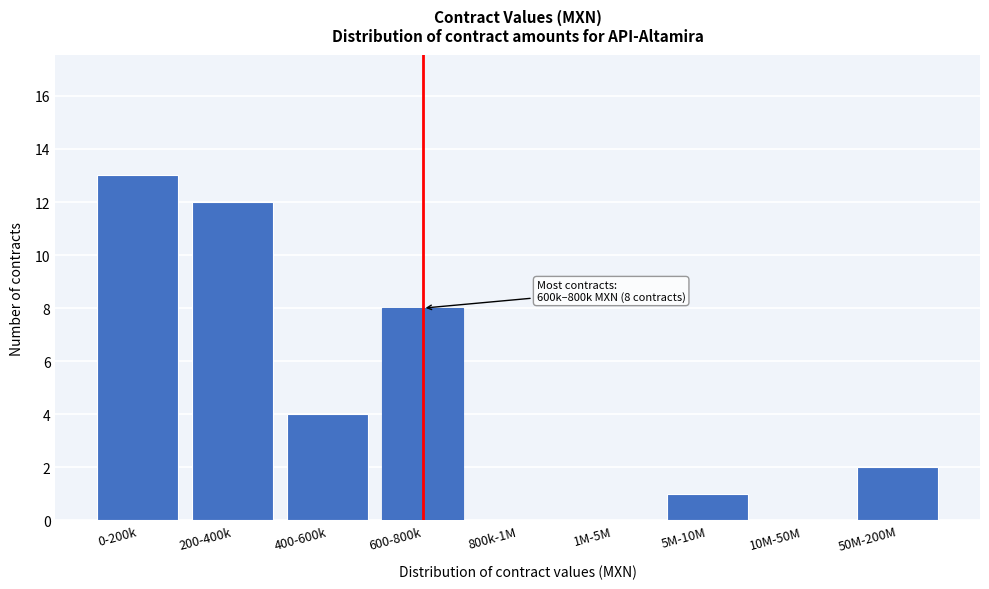

Reading left to right, list all the values displayed in this chart.

0-200k=13	200-400k=12	400-600k=4	600-800k=8	800k-1M=0	1M-5M=0	5M-10M=1	10M-50M=0	50M-200M=2